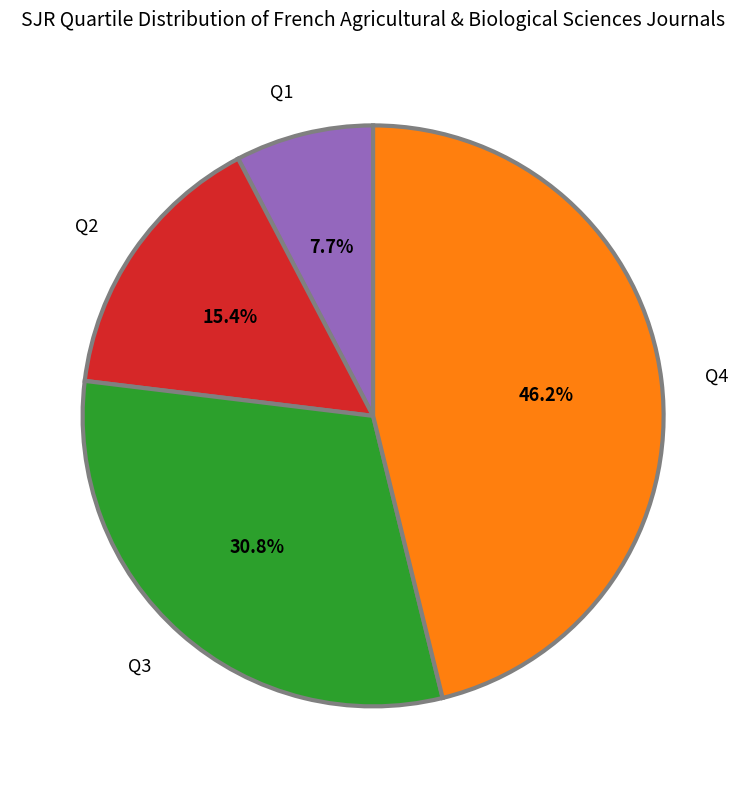

To the nearest percent, what is the average slice percentage?

25%